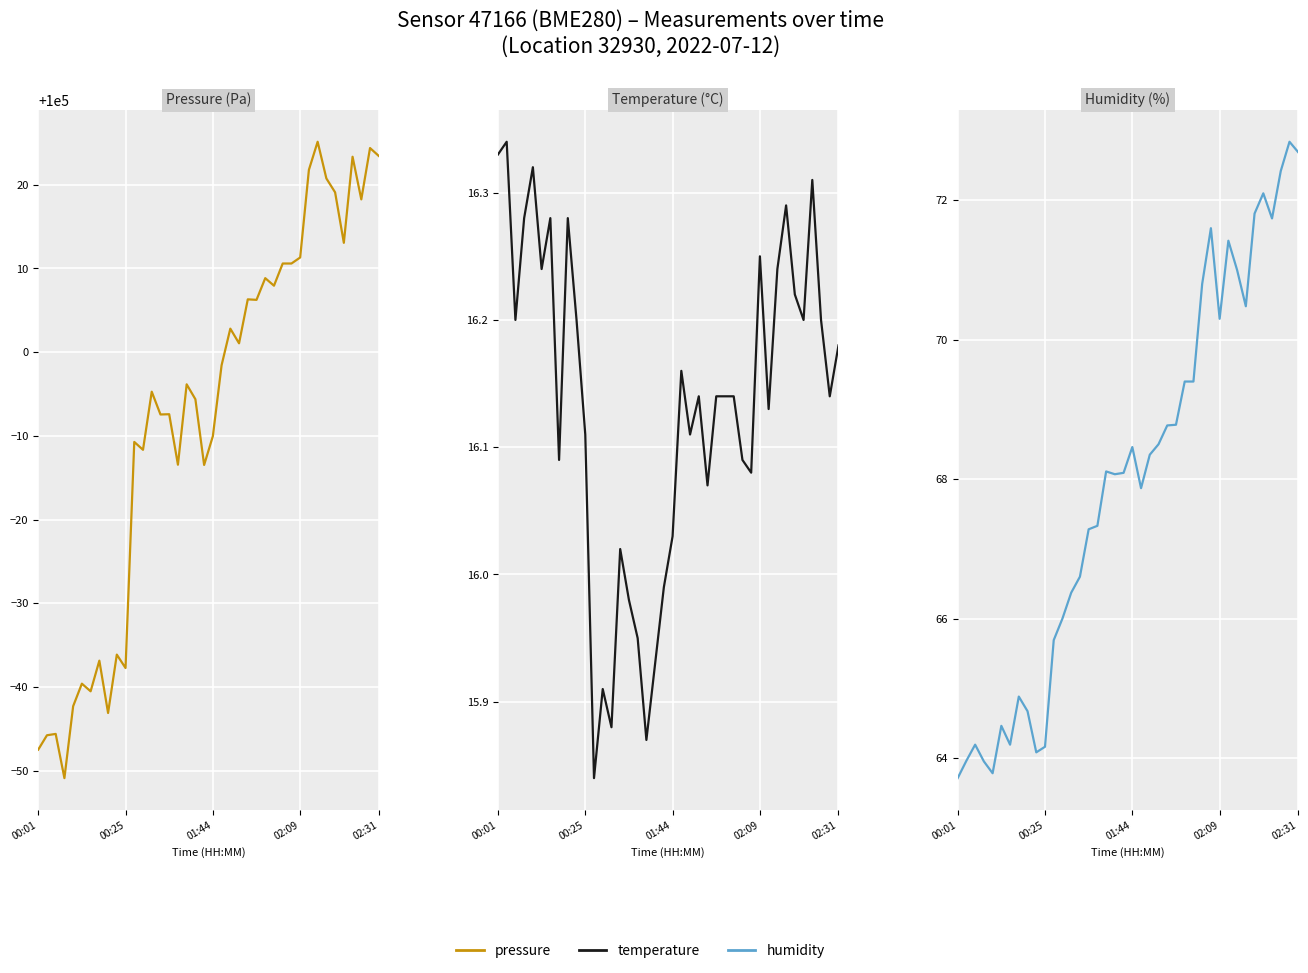

True or false: Humidity (%) and Pressure (Pa) cross at least once.

False